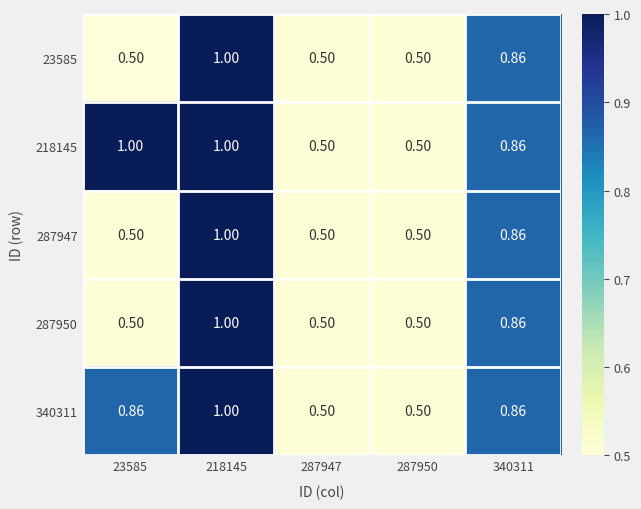

What is the total value across all series at 218145?

5.0